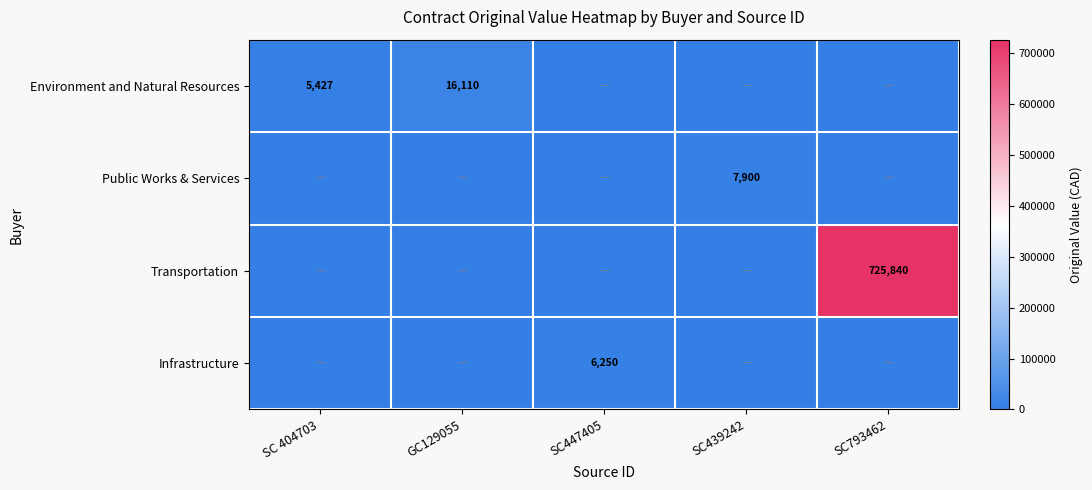

Which series has the largest total across all categories?

Transportation